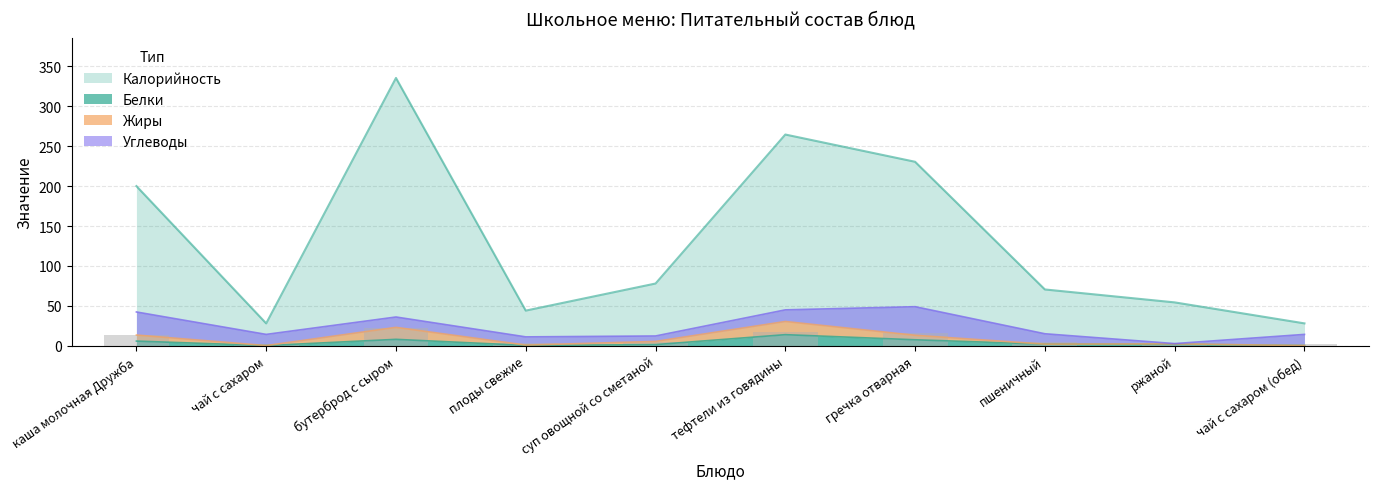

What is the difference between the Жиры values at ржаной and плоды свежие?

1.5